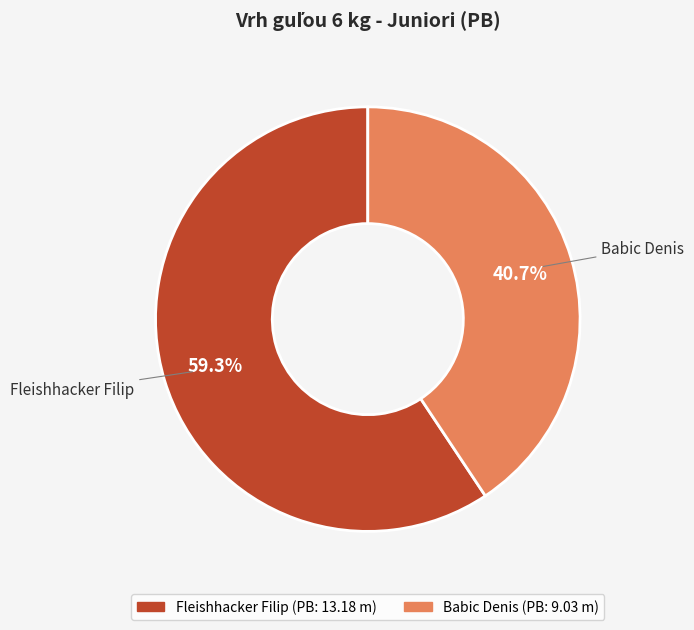

What percentage do Fleishhacker Filip and Babic Denis together represent?

100.0%